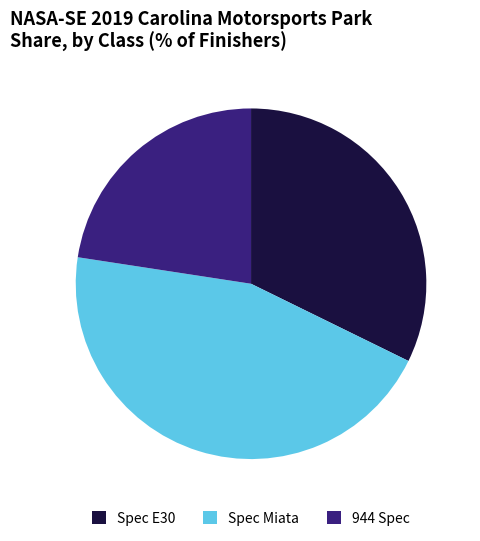

Does Spec Miata account for over 50% of the chart?

No